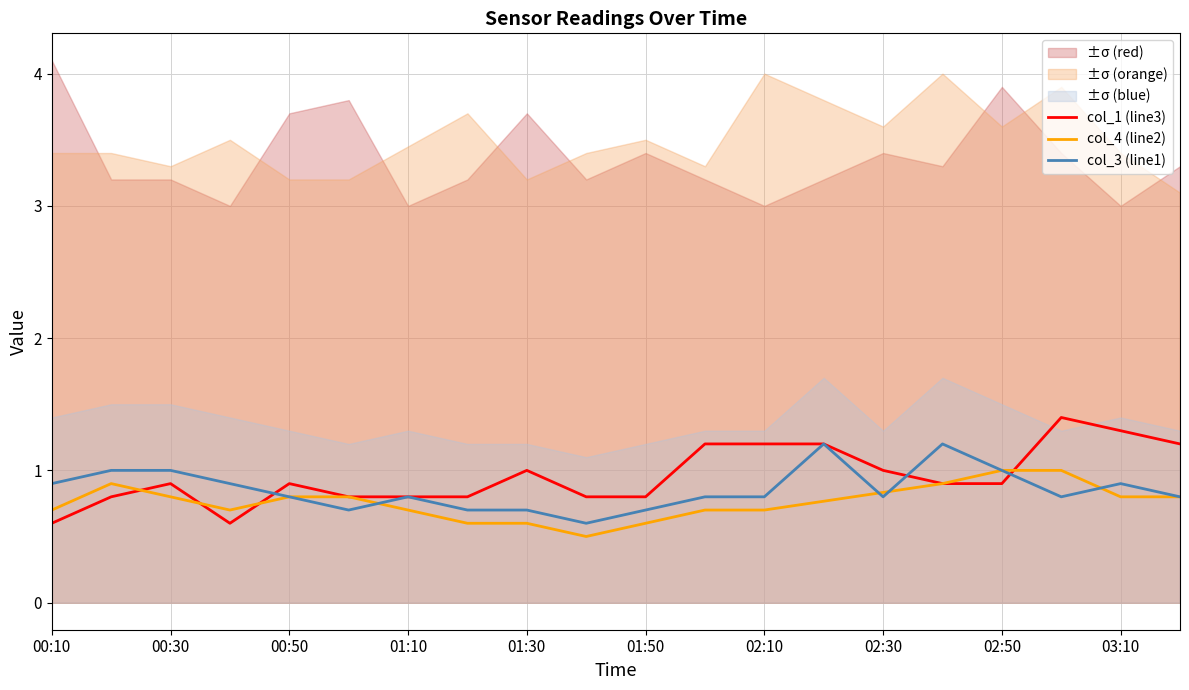

What are all the series names shown in the legend?

col_1 (line3), col_4 (line2), col_3 (line1)